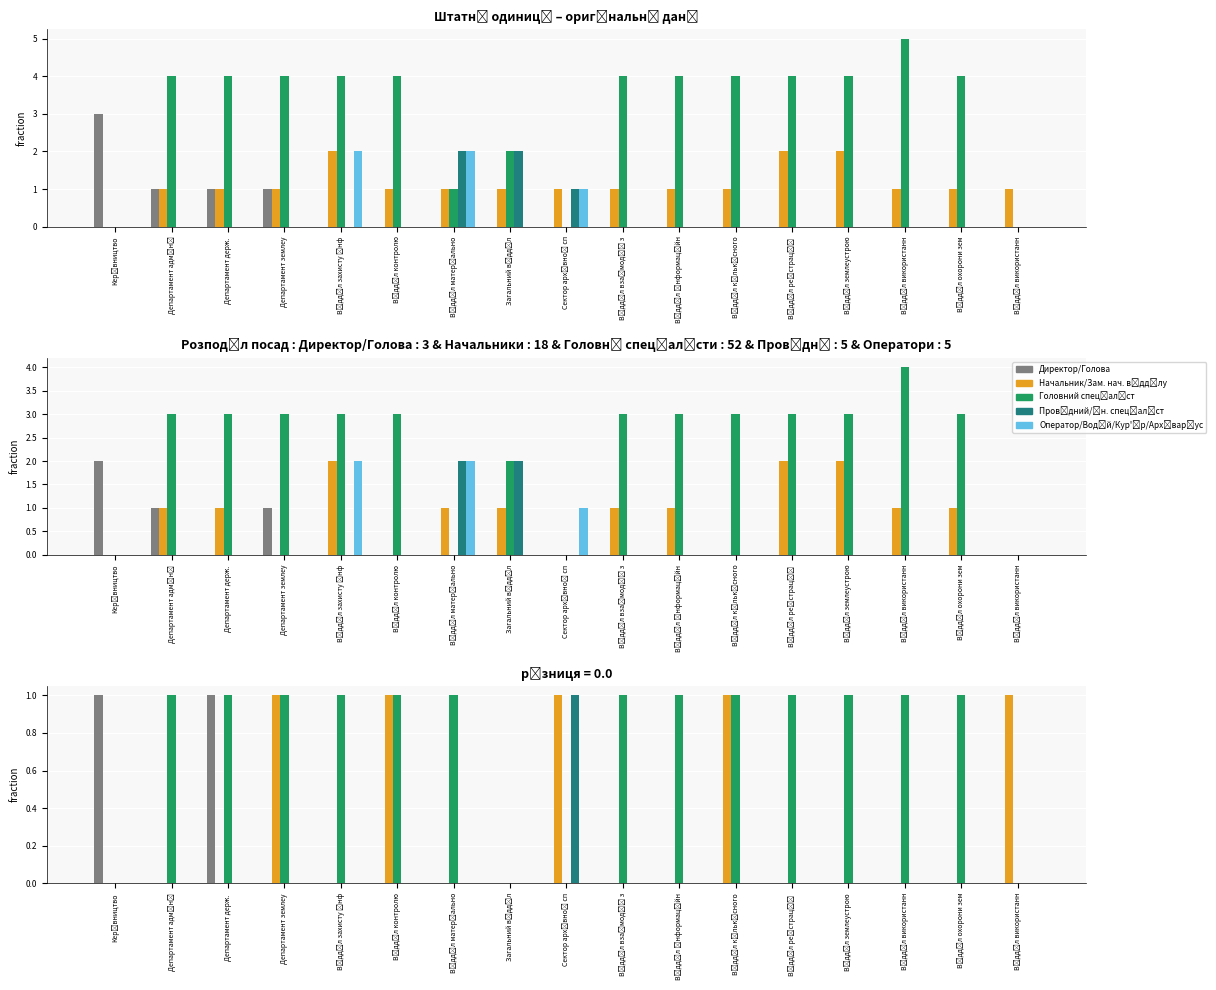

At how many categories does at least one series exceed 0?

16